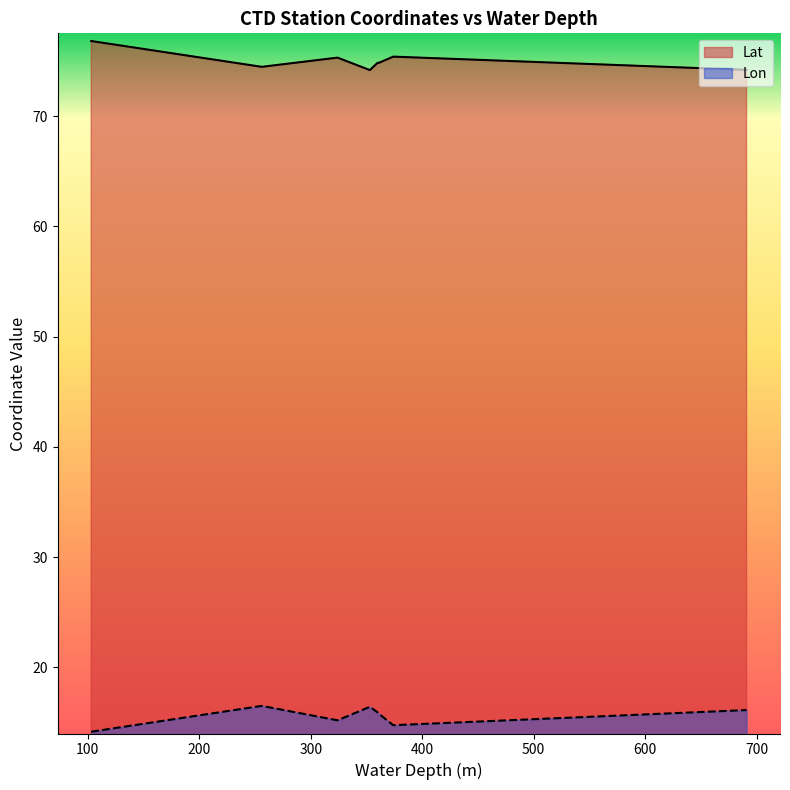

What is the lowest value of the Lat series?

74.2